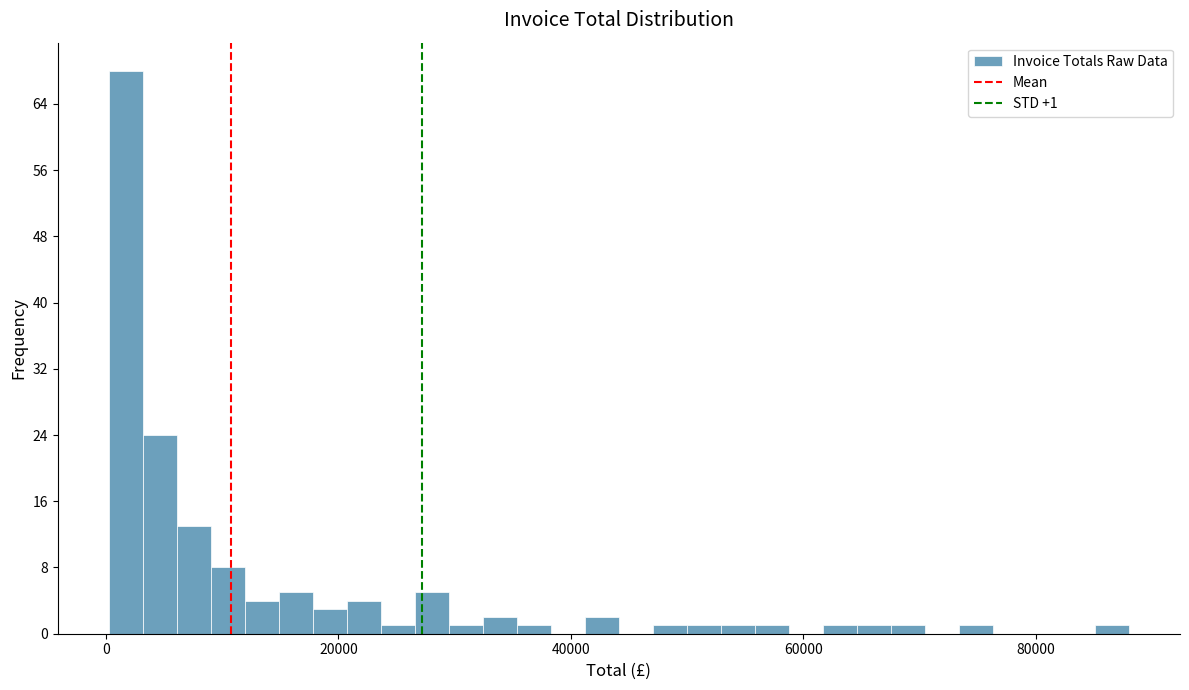

Read against the x-axis, roughly where is the centre of the tallest bar?

2000